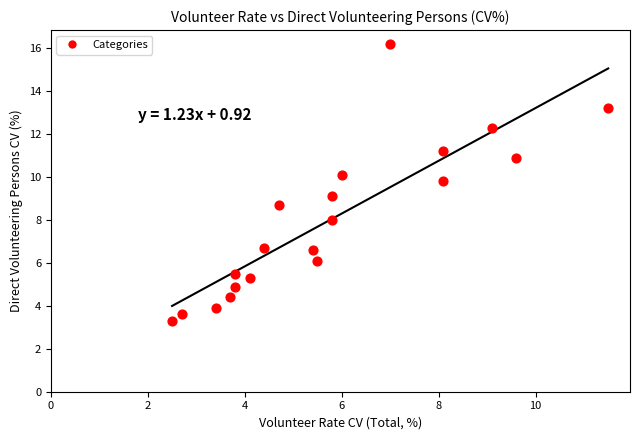

What is the range of Y values (max minus min)?

12.9